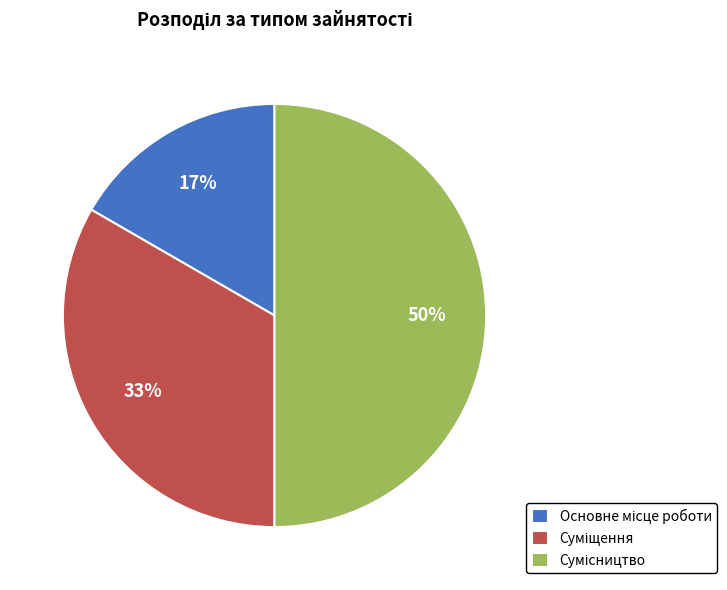

To the nearest percent, what is the average slice percentage?

33%